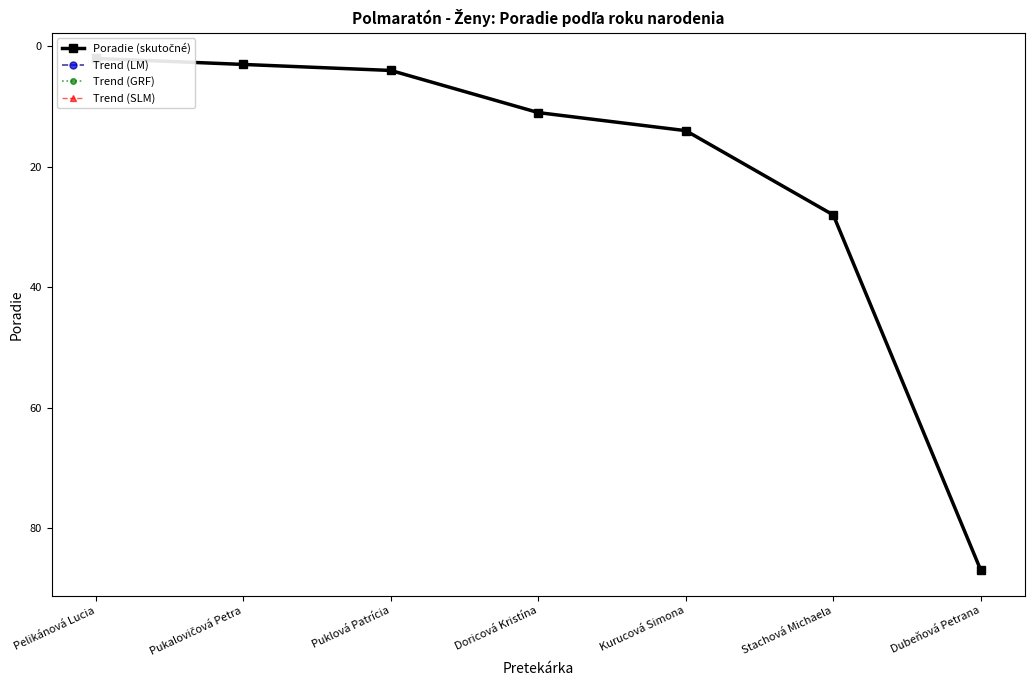

Which has a higher value, Doricová Kristína or Pukalovičová Petra?

Doricová Kristína